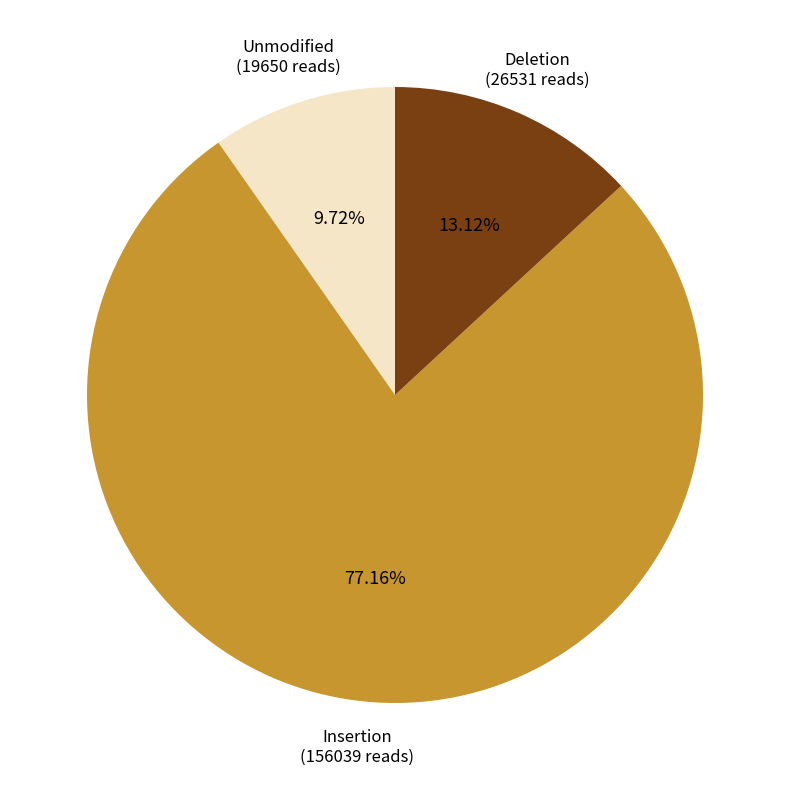

Does any single category account for the majority?

Yes